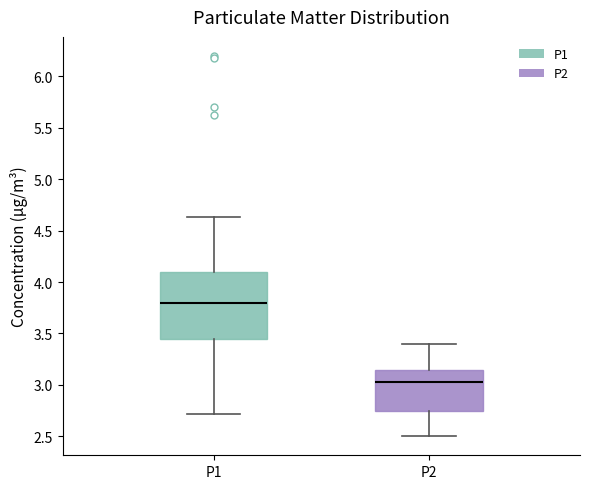

Which box has the highest median line?

P1